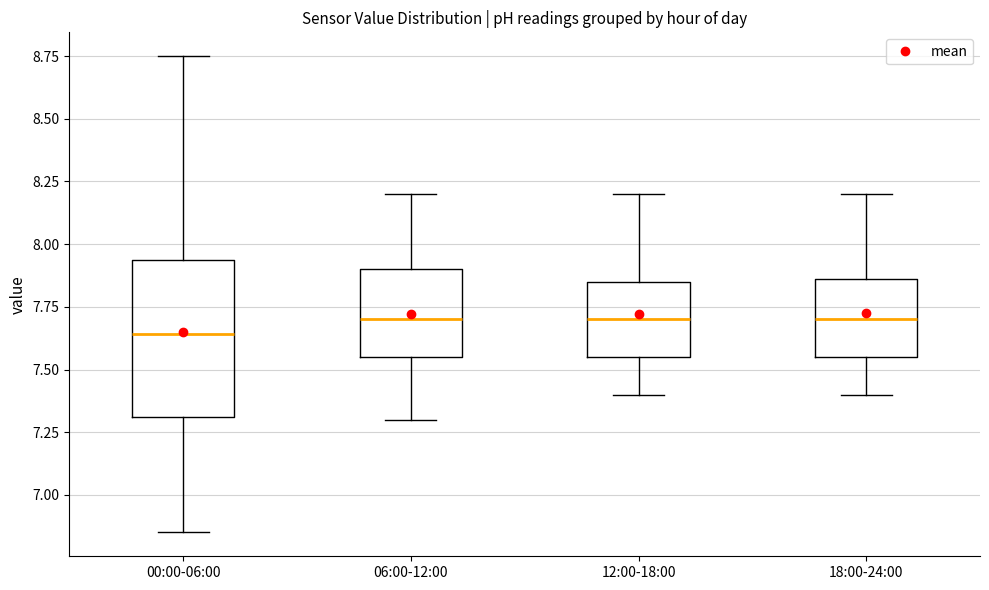

Reading left to right, transcribe this box plot: for each box, give where its median line is, the range the box spans, and where its two whiskers end, as read against the y-axis. The values are not printed on the chart, so give them approximately, as read against the axis.

00:00-06:00: median 7.65, box 7.30 to 7.95, whiskers 6.85 to 8.75
06:00-12:00: median 7.70, box 7.55 to 7.90, whiskers 7.30 to 8.20
12:00-18:00: median 7.70, box 7.55 to 7.85, whiskers 7.40 to 8.20
18:00-24:00: median 7.70, box 7.55 to 7.85, whiskers 7.40 to 8.20